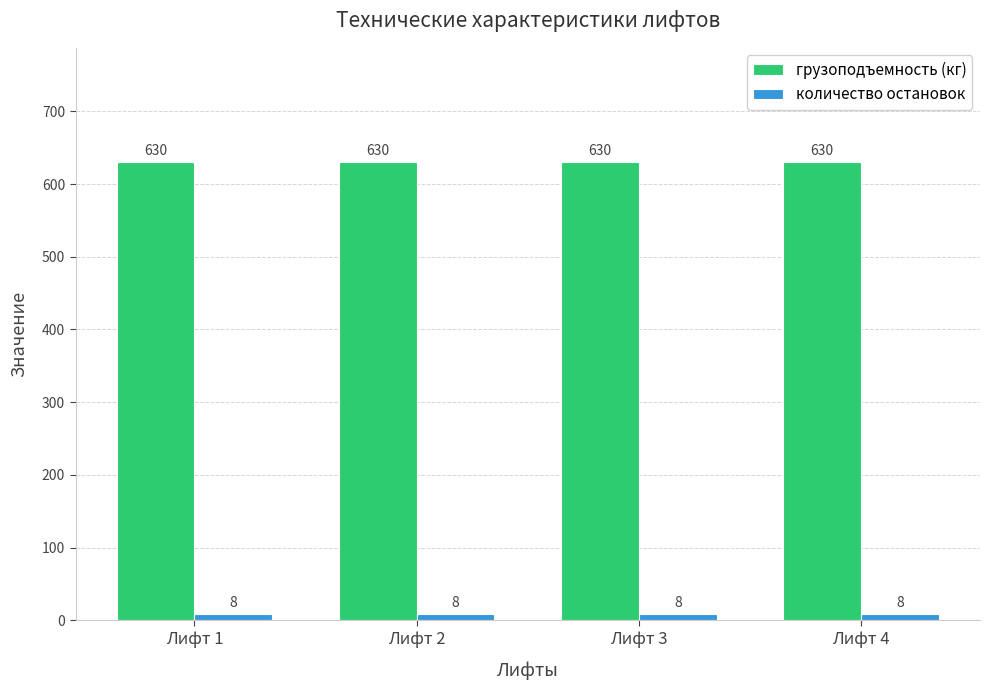

At how many categories does at least one series exceed 304?

4